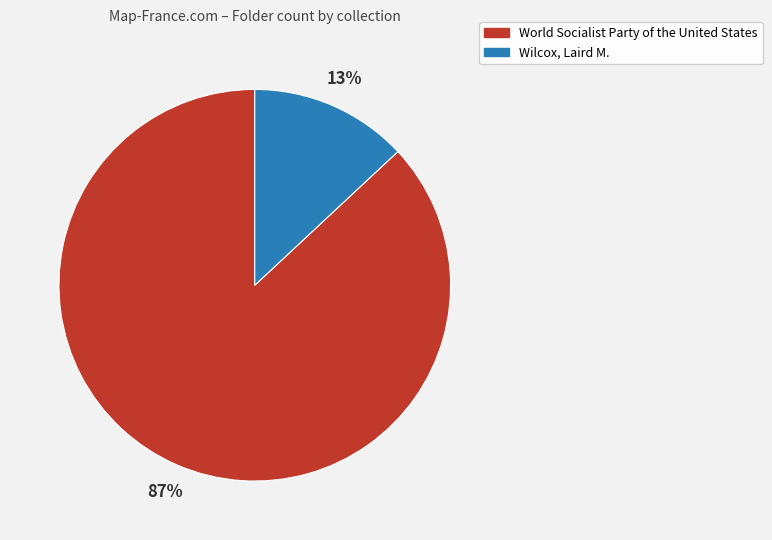

To the nearest percent, what percentage of the pie is World Socialist Party of the United States?

87%